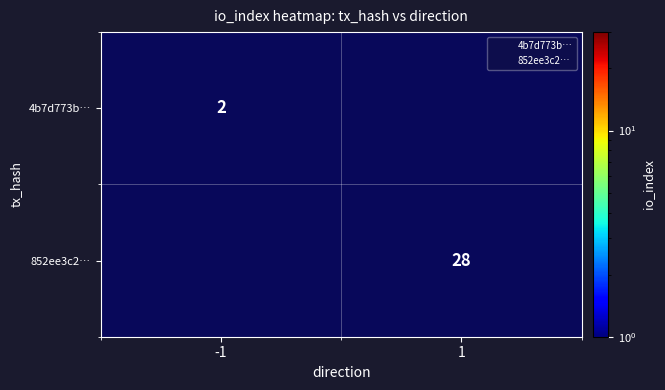

True or false: 852ee3c2… has a value of 13 at 1.

False